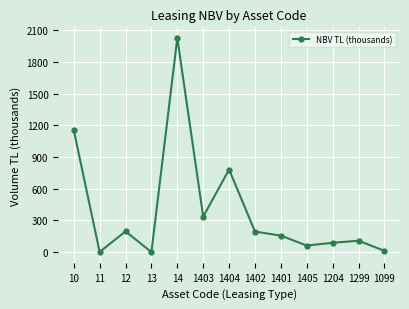

What is the difference between the maximum and minimum values?

2027.3